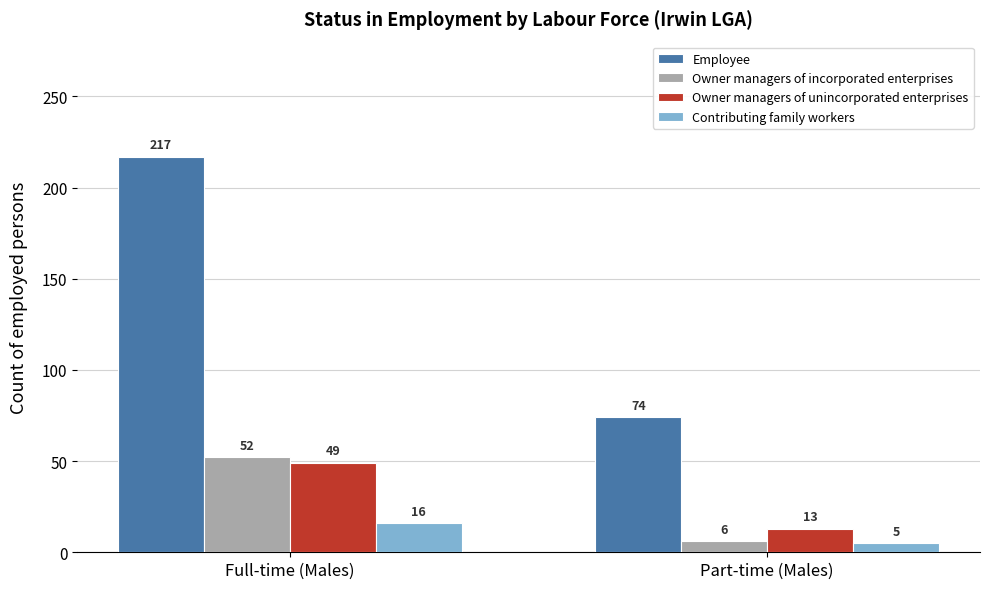

List the labels in order of Employee value, largest first.

Full-time (Males), Part-time (Males)